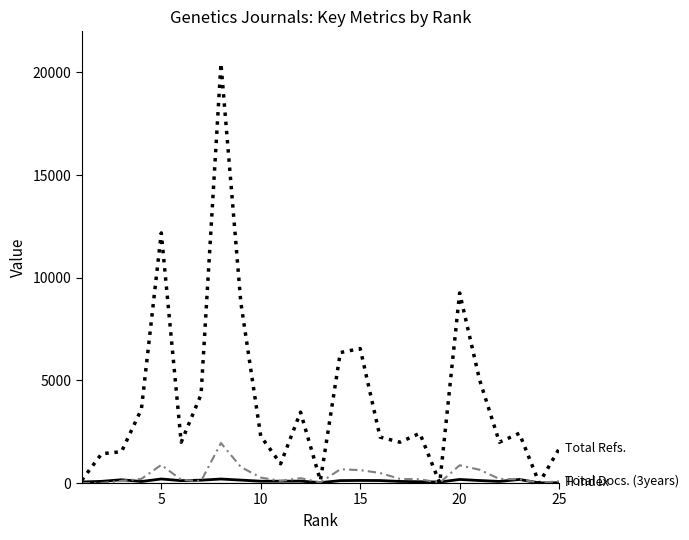

Does the chart have visible grid lines?

No